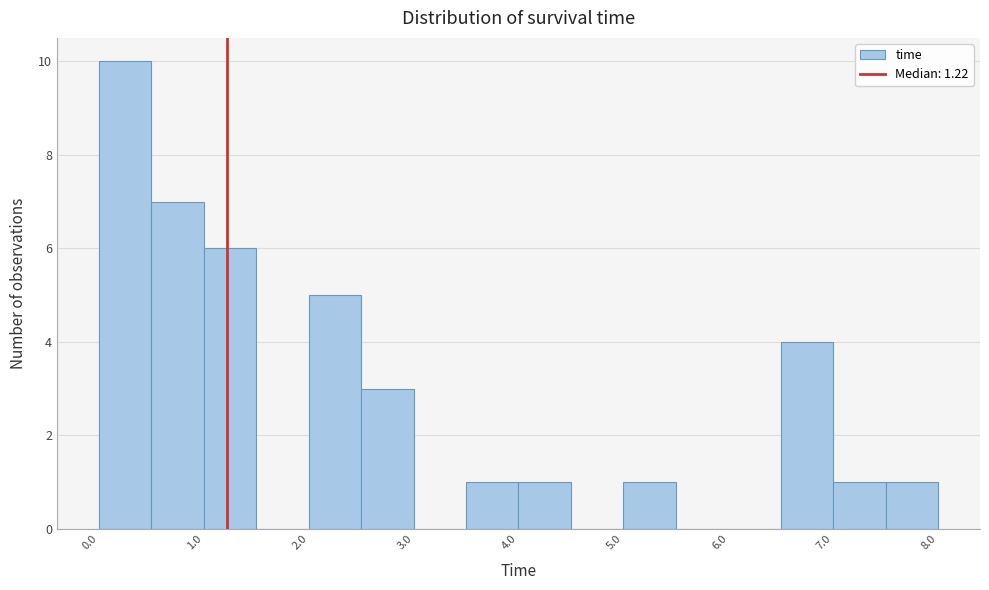

Which range on the x-axis has the tallest bar?

0.0 to 0.5